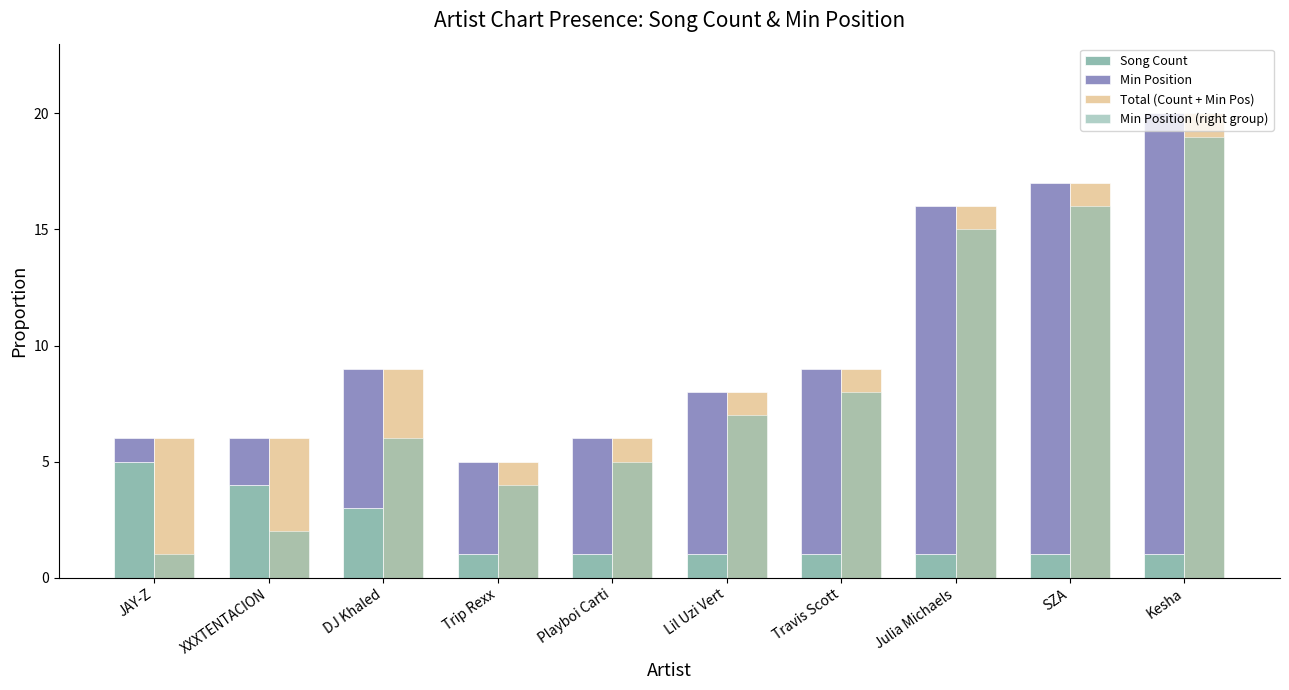

Does the chart contain any negative values?

No